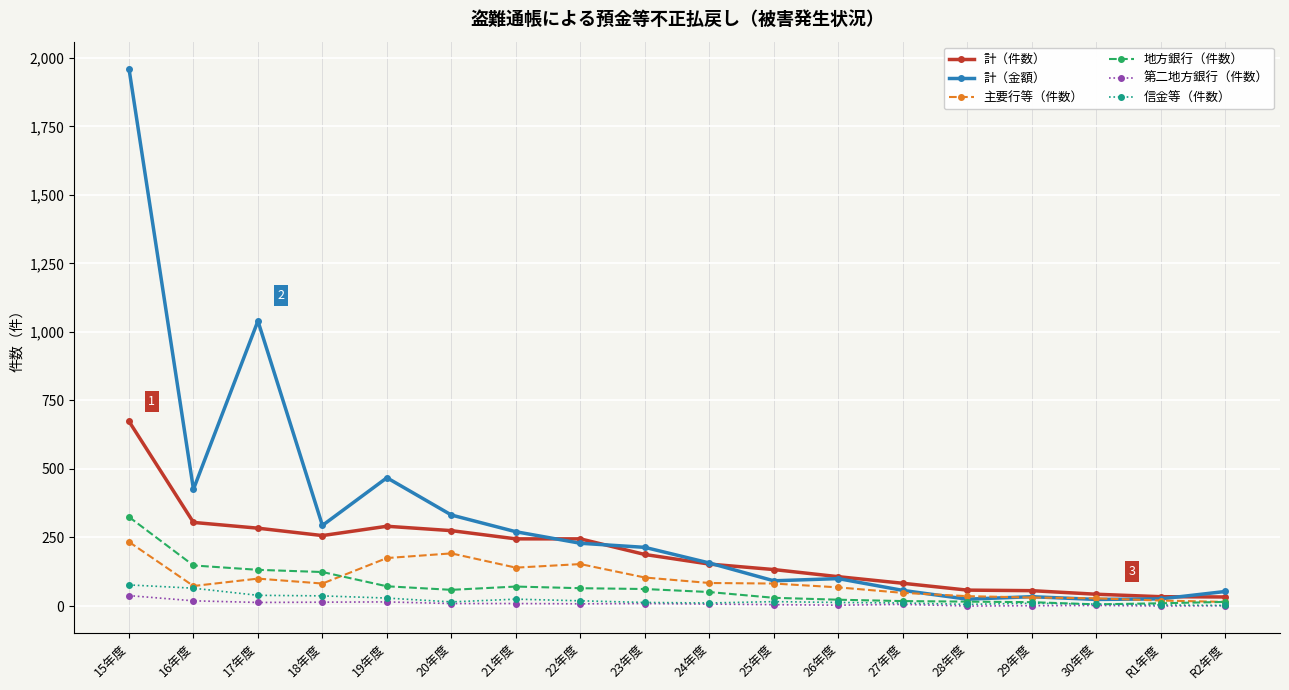

Which series changed the most between 15年度 and 20年度?

計（金額）